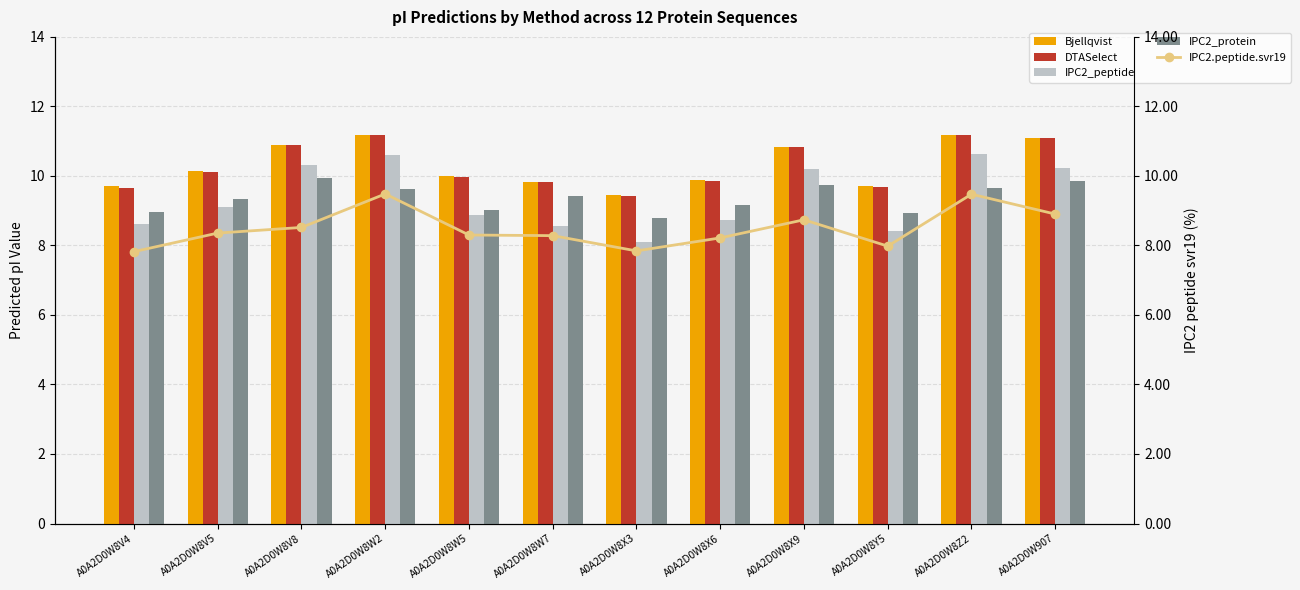

How many series are shown in this chart?

5